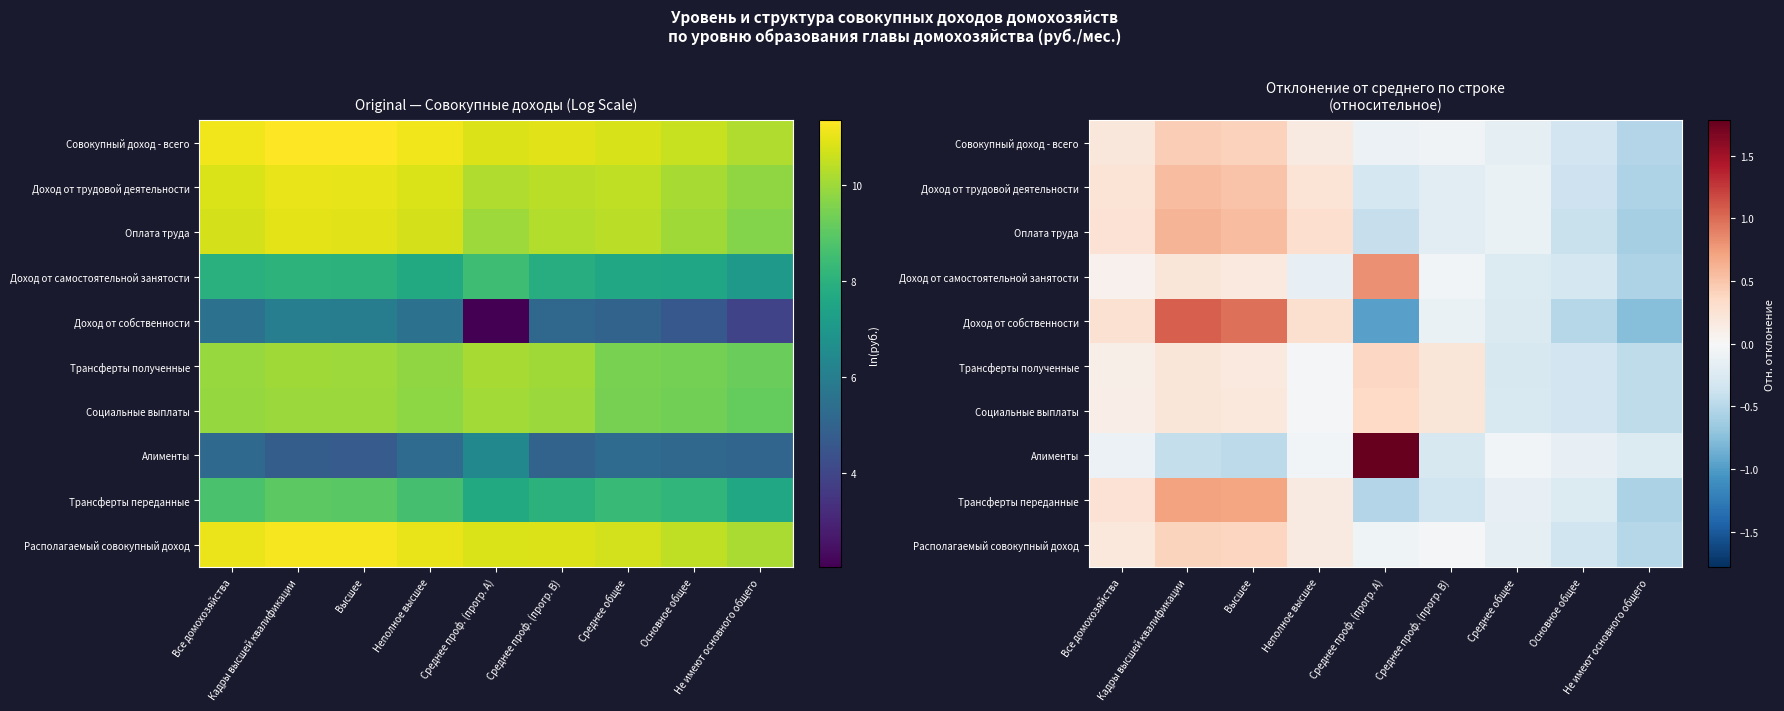

Is the value of Доход от самостоятельной занятости at Не имеют основного общего greater than the value of Доход от собственности at Не имеют основного общего?

Yes